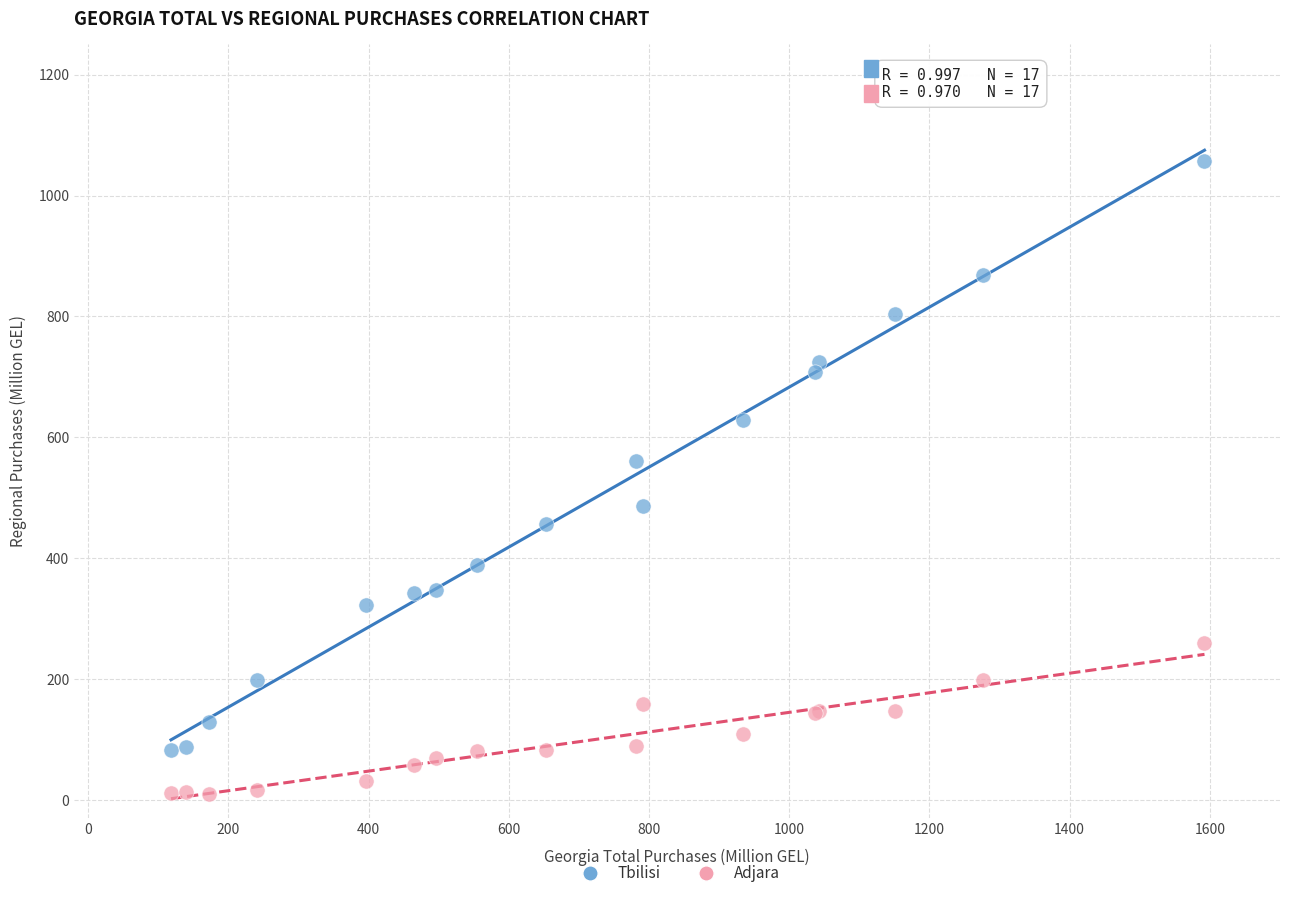

Across all series, what Y value is closest to 534?

560.7